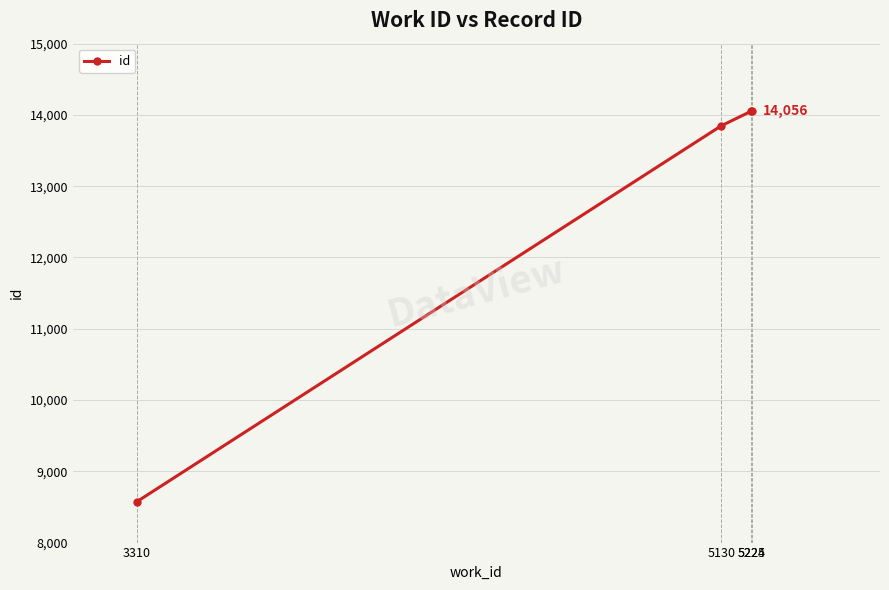

What is the smallest value displayed?

8576